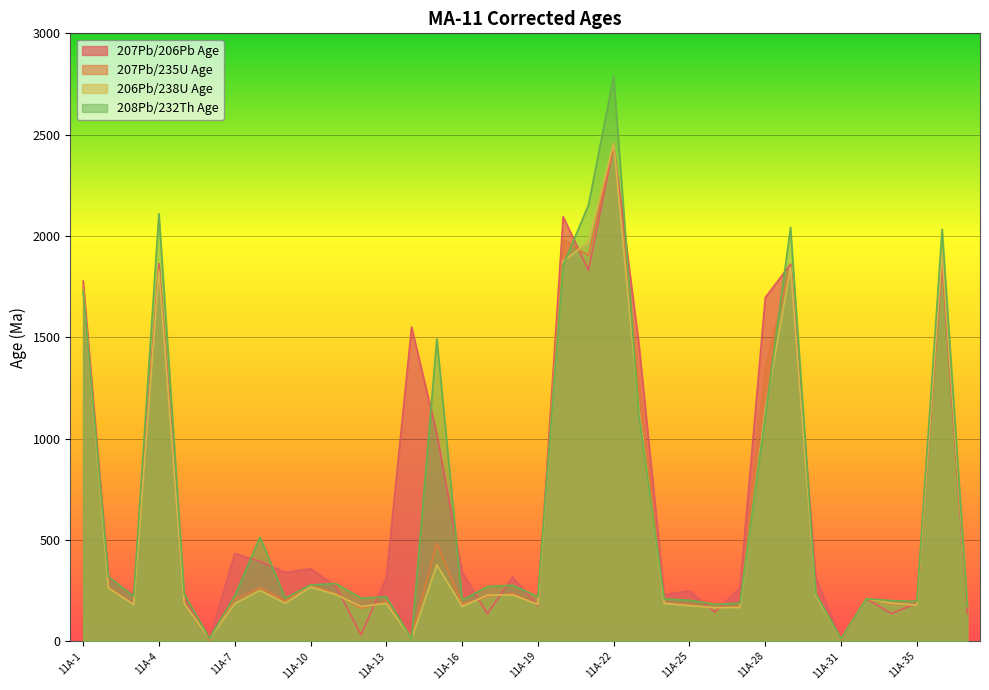

At how many categories does at least one series exceed 1432?

11